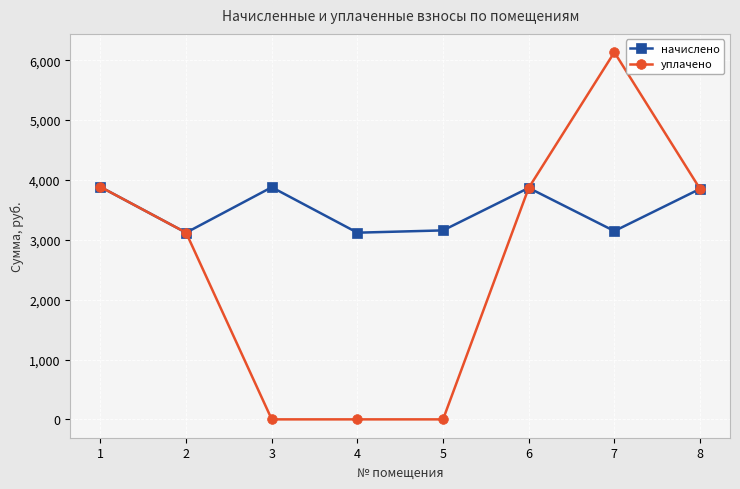

Which series has the largest total across all categories?

начислено